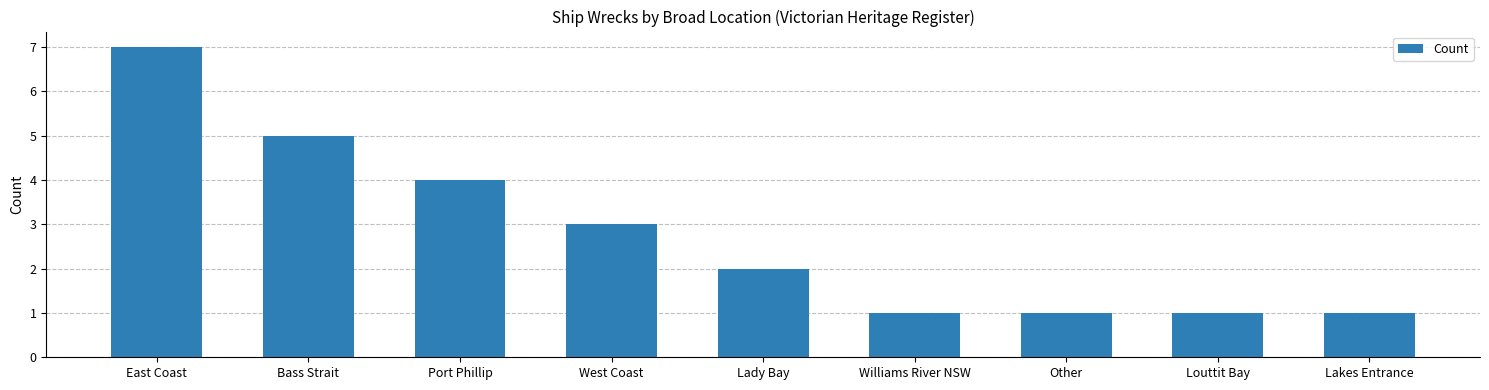

Where is the data nearest to the value 4?

Port Phillip